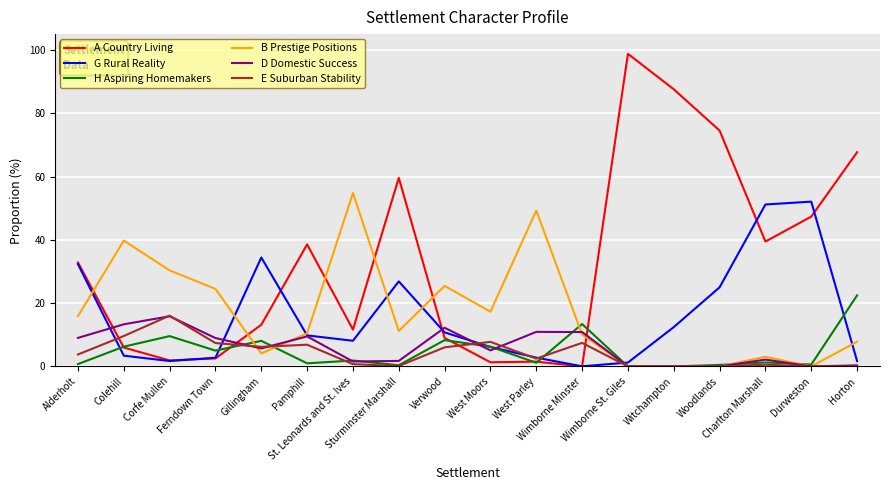

Where do E Suburban Stability and H Aspiring Homemakers first cross each other?

Ferndown Town and Gillingham